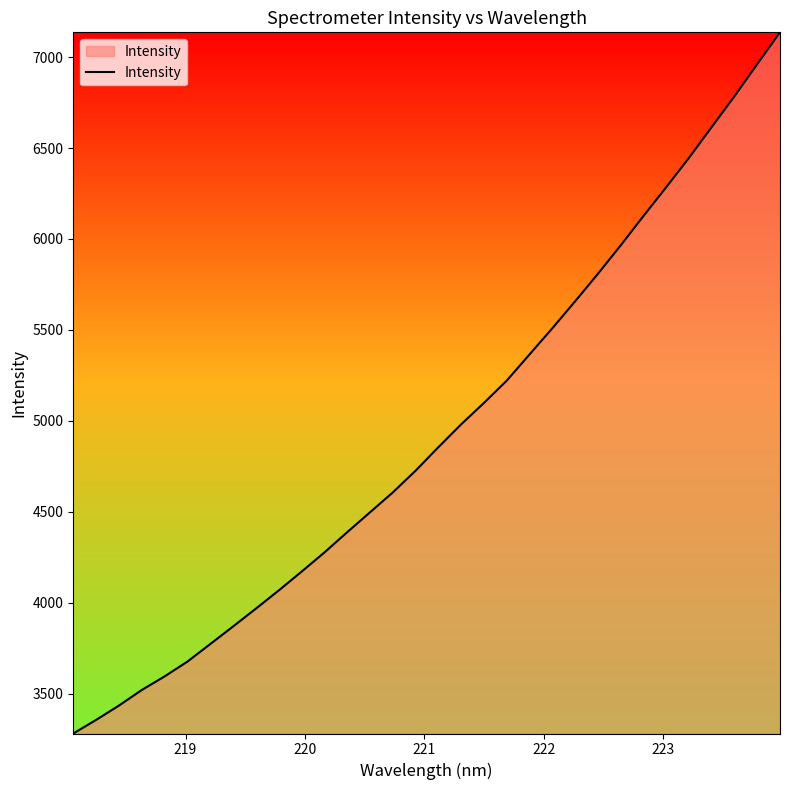

Count the number of data series in this chart.

1